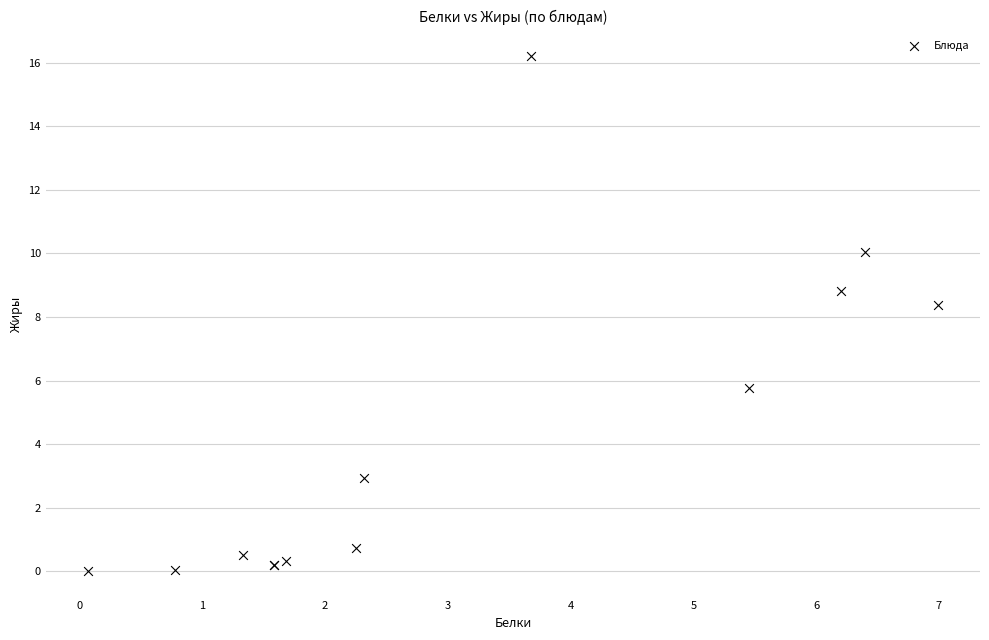

What Y value in the scatter plot is closest to 8?

8.4